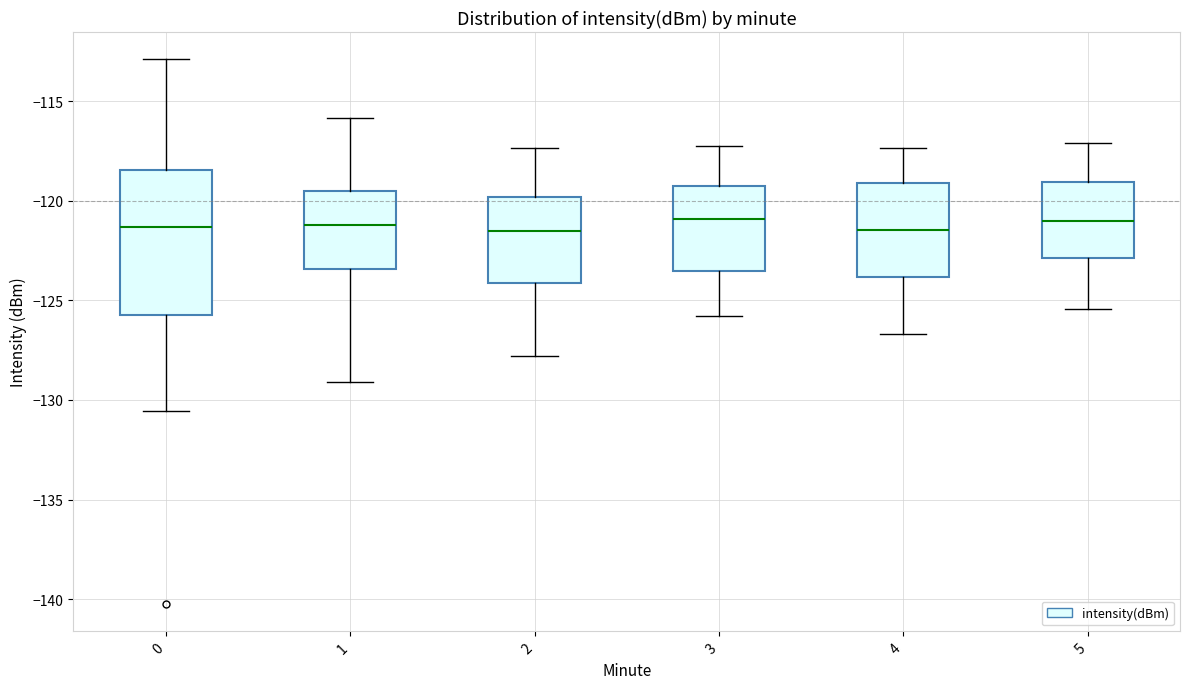

Reading left to right, read every box against the y-axis: the position of its median line, the range the box covers, and the ends of its whiskers. The values are not printed on the chart, so give them approximately, as read against the axis.

0: median -121.5, box -125.5 to -118.5, whiskers -130.5 to -113.0
1: median -121.0, box -123.5 to -119.5, whiskers -129.0 to -116.0
2: median -121.5, box -124.0 to -120.0, whiskers -128.0 to -117.5
3: median -121.0, box -123.5 to -119.5, whiskers -126.0 to -117.0
4: median -121.5, box -124.0 to -119.0, whiskers -126.5 to -117.5
5: median -121.0, box -123.0 to -119.0, whiskers -125.5 to -117.0